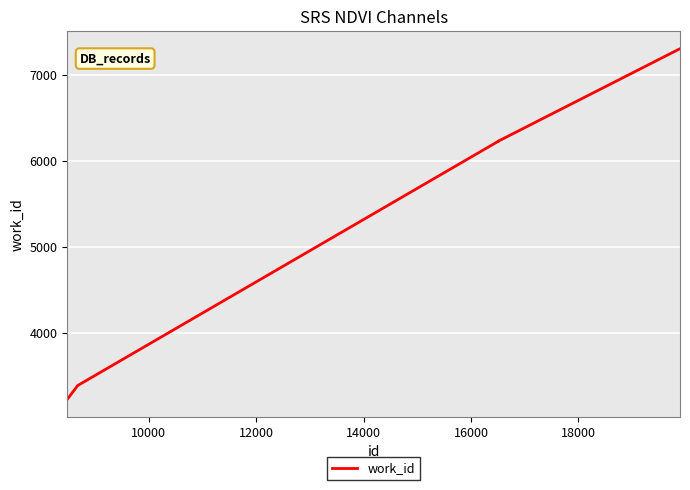

What is the smallest value displayed?

3231